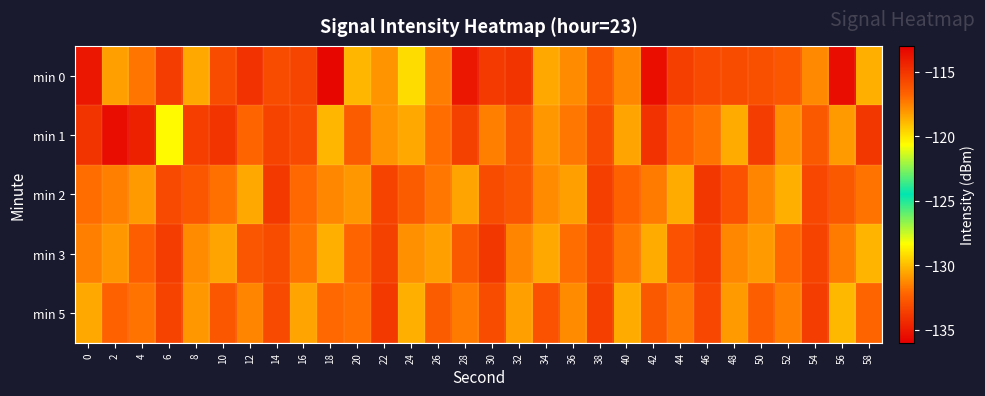

Which has a higher value, 42 or 26?

26